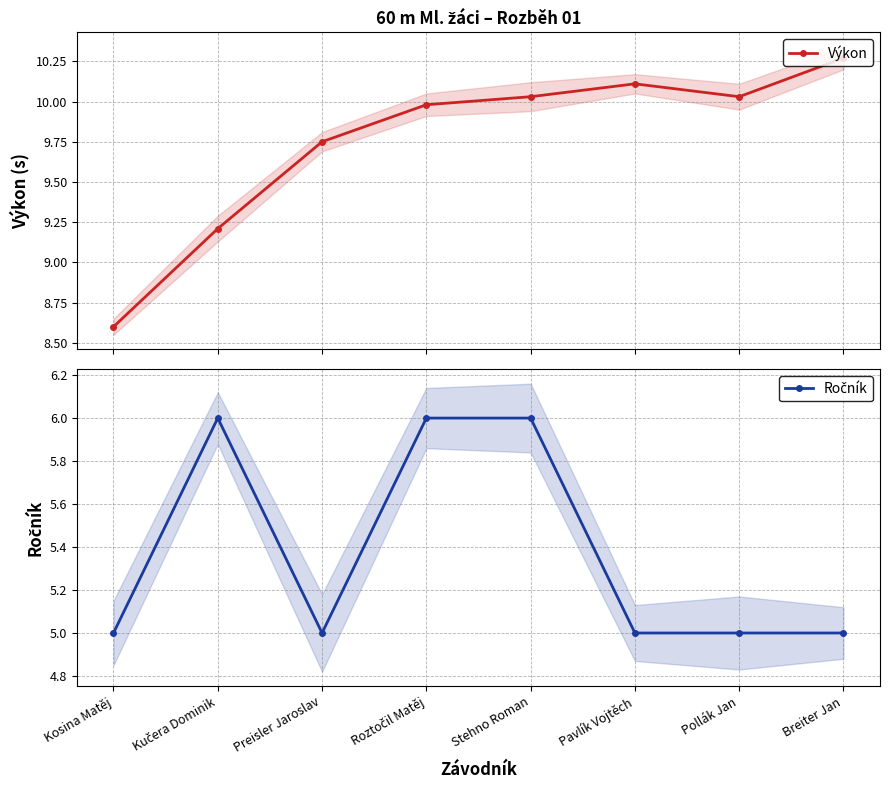

What is the maximum value for Výkon?

10.3